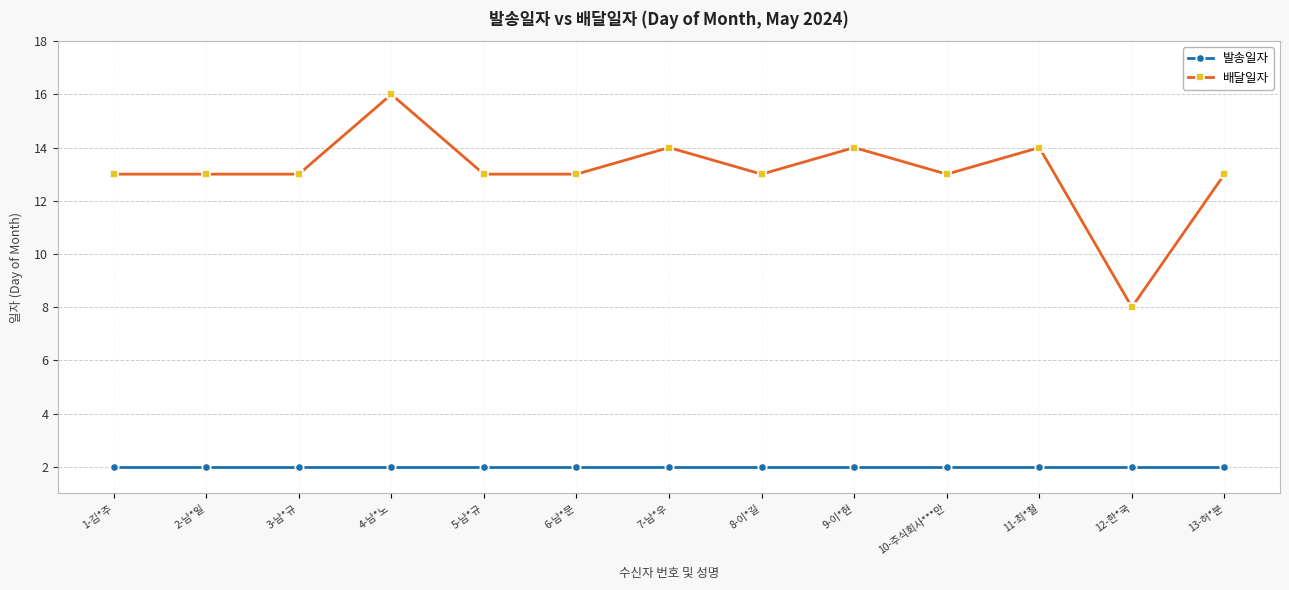

Reading left to right, what are all the values shown in this chart?

발송일자: 2	2	2	2	2	2	2	2	2	2	2	2	2
배달일자: 13	13	13	16	13	13	14	13	14	13	14	8	13